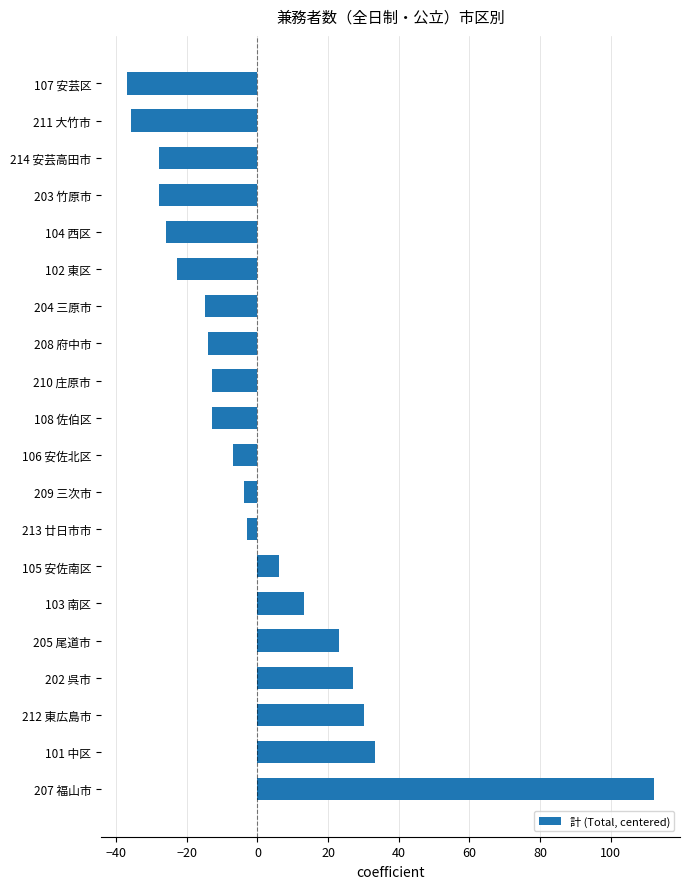

Which has a higher value, 103 南区 or 208 府中市?

103 南区